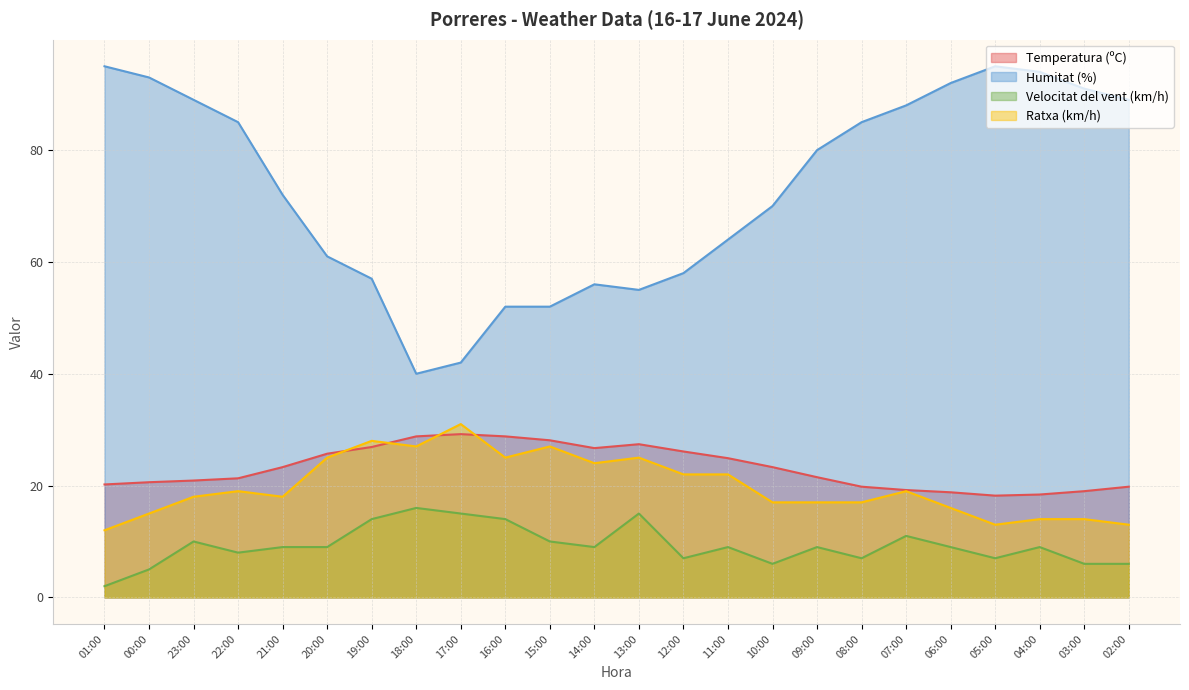

Reading right to left, extract all data points from this chart.

Temperatura (ºC): 02:00=19.8	03:00=19.0	04:00=18.4	05:00=18.2	06:00=18.8	07:00=19.2	08:00=19.8	09:00=21.5	10:00=23.3	11:00=24.9	12:00=26.1	13:00=27.4	14:00=26.7	15:00=28.1	16:00=28.8	17:00=29.2	18:00=28.8	19:00=26.9	20:00=25.7	21:00=23.3	22:00=21.3	23:00=20.9	00:00=20.6	01:00=20.2
Humitat (%): 02:00=89.0	03:00=91.0	04:00=94.0	05:00=95.0	06:00=92.0	07:00=88.0	08:00=85.0	09:00=80.0	10:00=70.0	11:00=64.0	12:00=58.0	13:00=55.0	14:00=56.0	15:00=52.0	16:00=52.0	17:00=42.0	18:00=40.0	19:00=57.0	20:00=61.0	21:00=72.0	22:00=85.0	23:00=89.0	00:00=93.0	01:00=95.0
Velocitat del vent (km/h): 02:00=6.0	03:00=6.0	04:00=9.0	05:00=7.0	06:00=9.0	07:00=11.0	08:00=7.0	09:00=9.0	10:00=6.0	11:00=9.0	12:00=7.0	13:00=15.0	14:00=9.0	15:00=10.0	16:00=14.0	17:00=15.0	18:00=16.0	19:00=14.0	20:00=9.0	21:00=9.0	22:00=8.0	23:00=10.0	00:00=5.0	01:00=2.0
Ratxa (km/h): 02:00=13.0	03:00=14.0	04:00=14.0	05:00=13.0	06:00=16.0	07:00=19.0	08:00=17.0	09:00=17.0	10:00=17.0	11:00=22.0	12:00=22.0	13:00=25.0	14:00=24.0	15:00=27.0	16:00=25.0	17:00=31.0	18:00=27.0	19:00=28.0	20:00=25.0	21:00=18.0	22:00=19.0	23:00=18.0	00:00=15.0	01:00=12.0